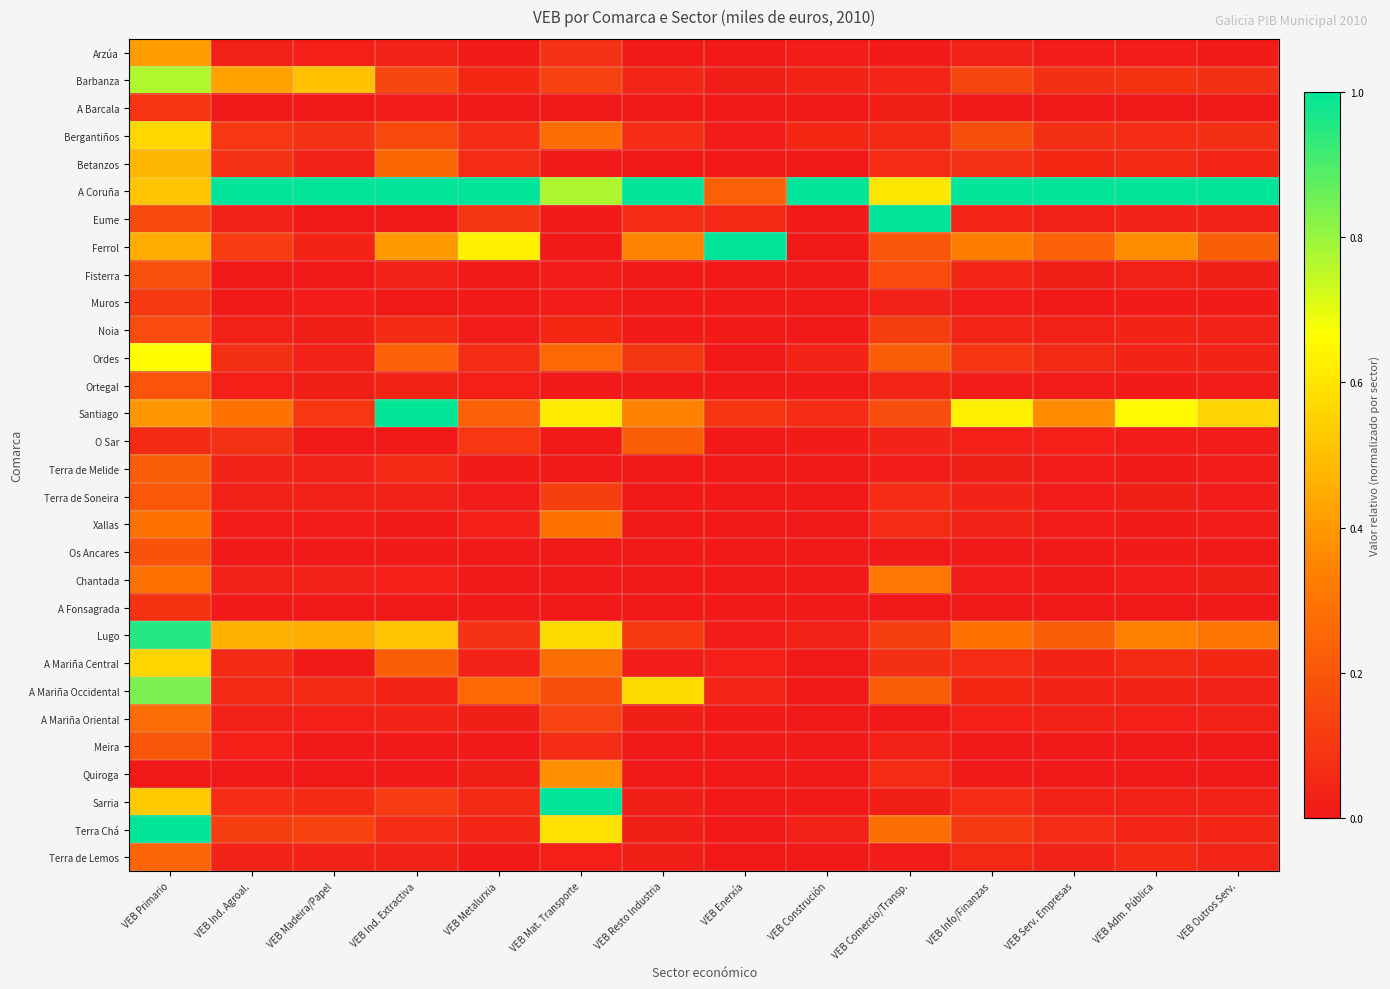

What is the total value across all series at VEB Construción?

1.3